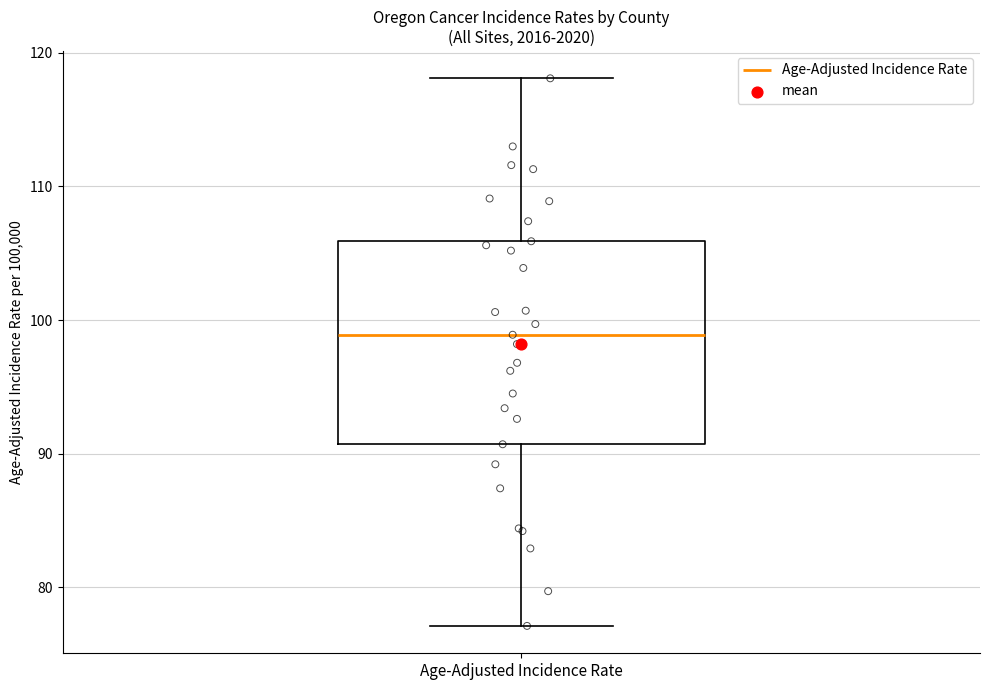

Read this box plot against the y-axis: the position of the median line, the range covered by the box, and the ends of both whiskers. The values are not printed on the chart, so give them approximately, as read against the axis.

median 99, box 91 to 106, whiskers 77 to 118